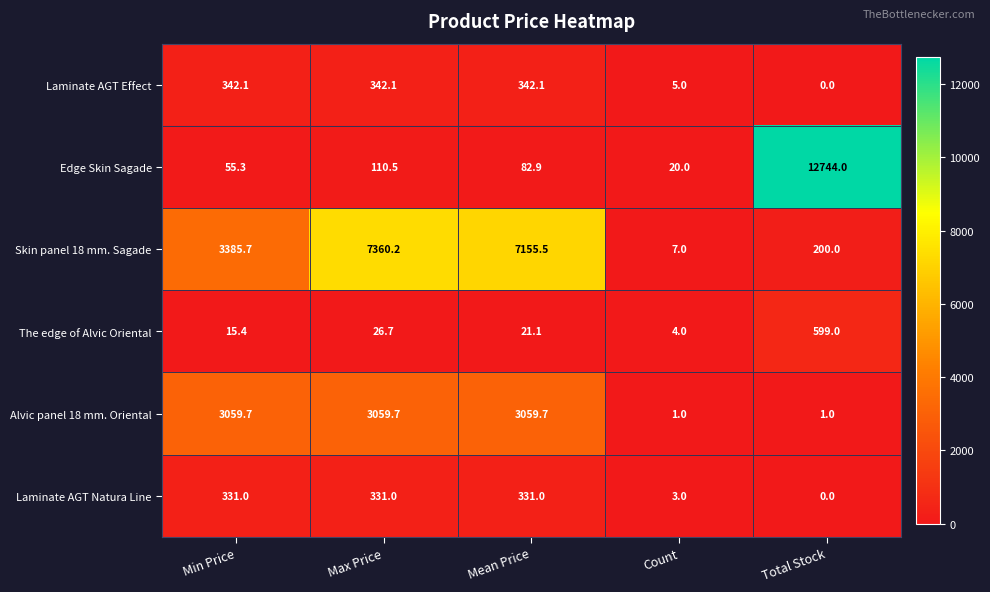

Which category has the lowest value in the The edge of Alvic Oriental series?

Count